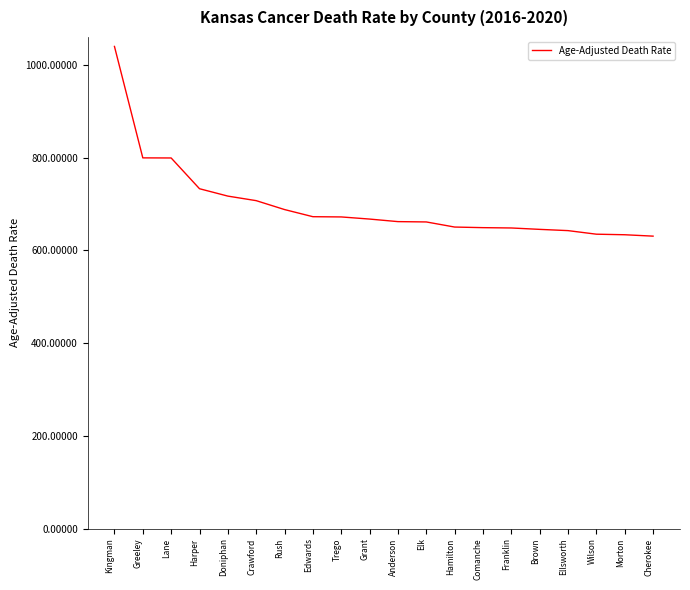

How many values are below 667?

10